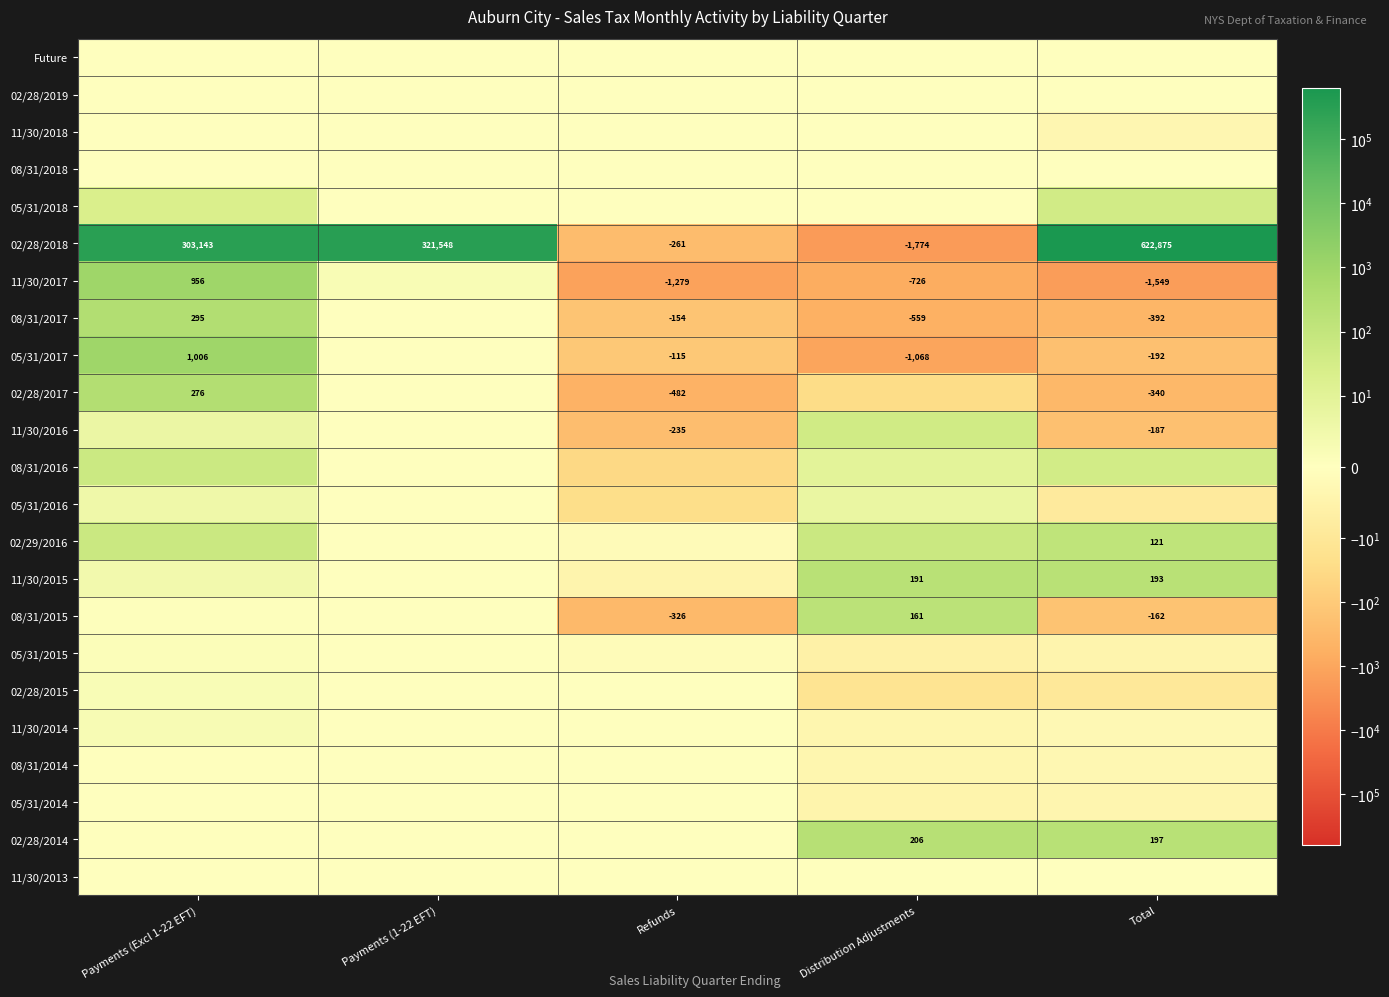

Is the value of 02/28/2014 at Distribution Adjustments greater than the value of 08/31/2017 at Payments (Excl 1-22 EFT)?

No